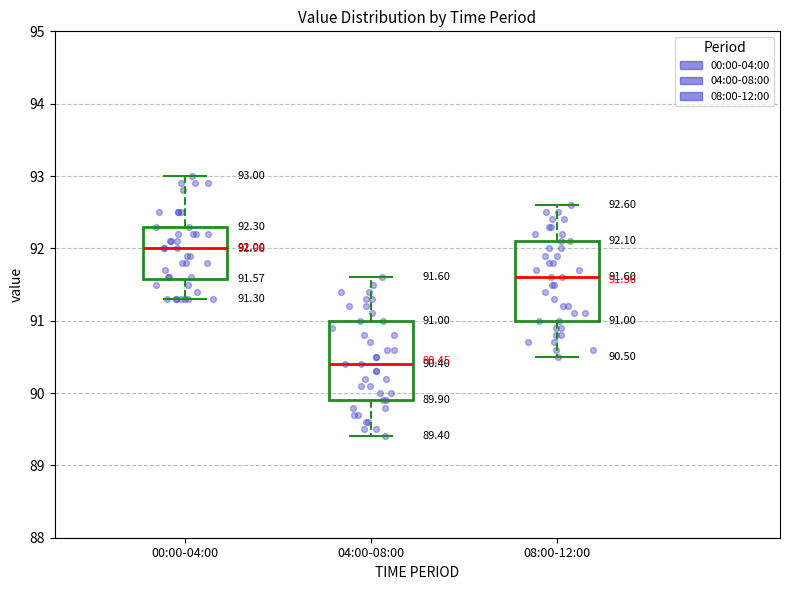

Which box has the highest median line?

00:00-04:00